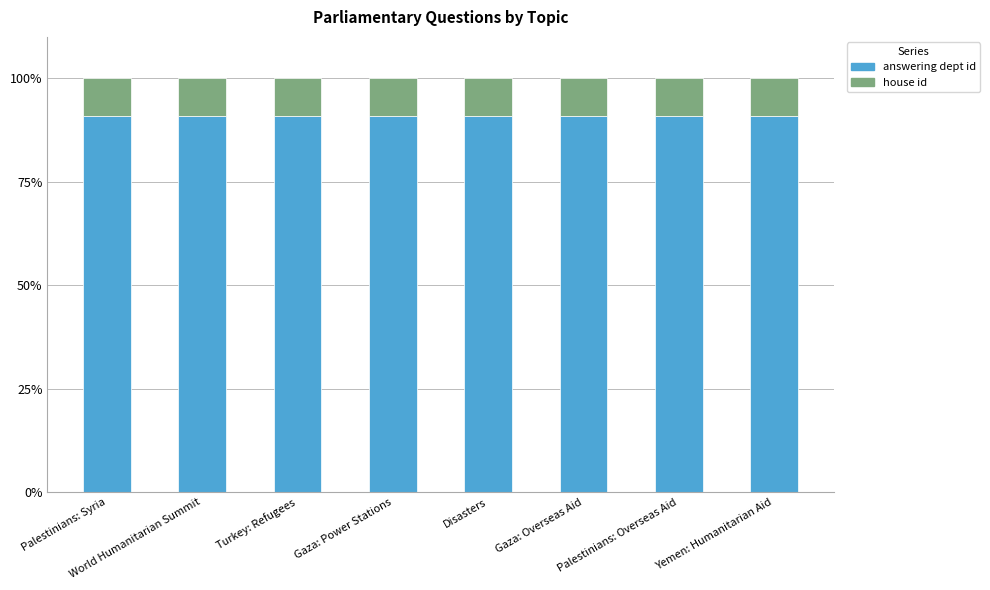

What is the average value of the answering dept id series?

90.9